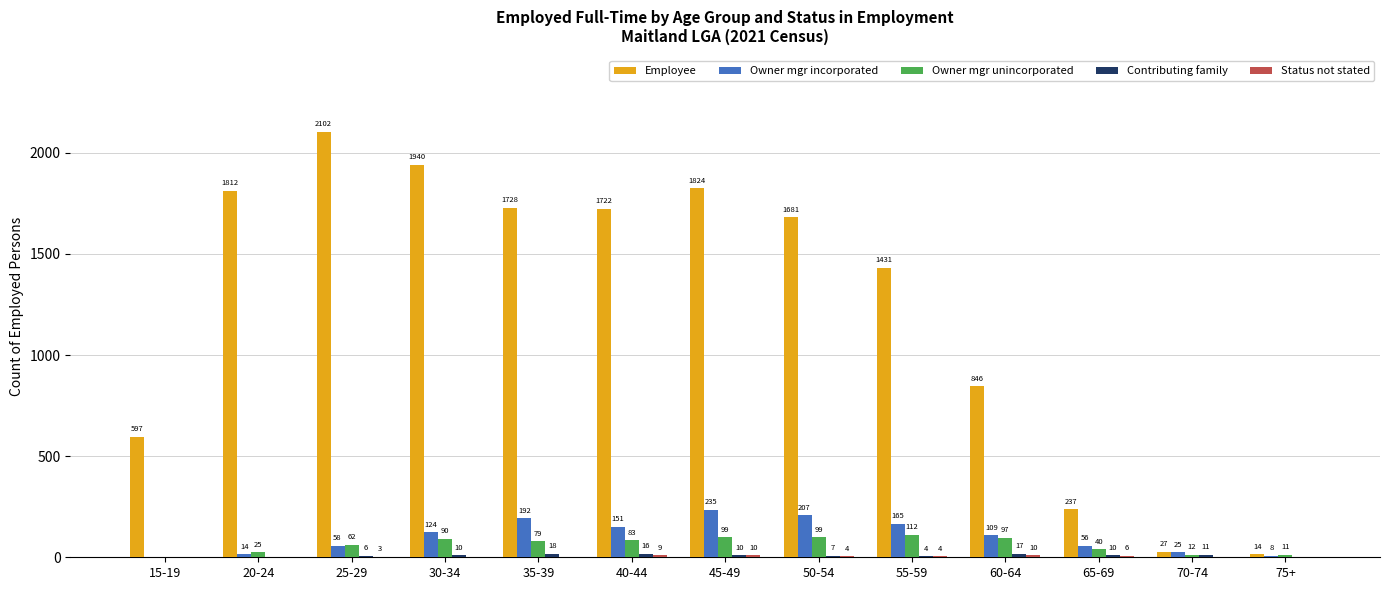

At which label is Owner mgr incorporated closest to 117?

30-34